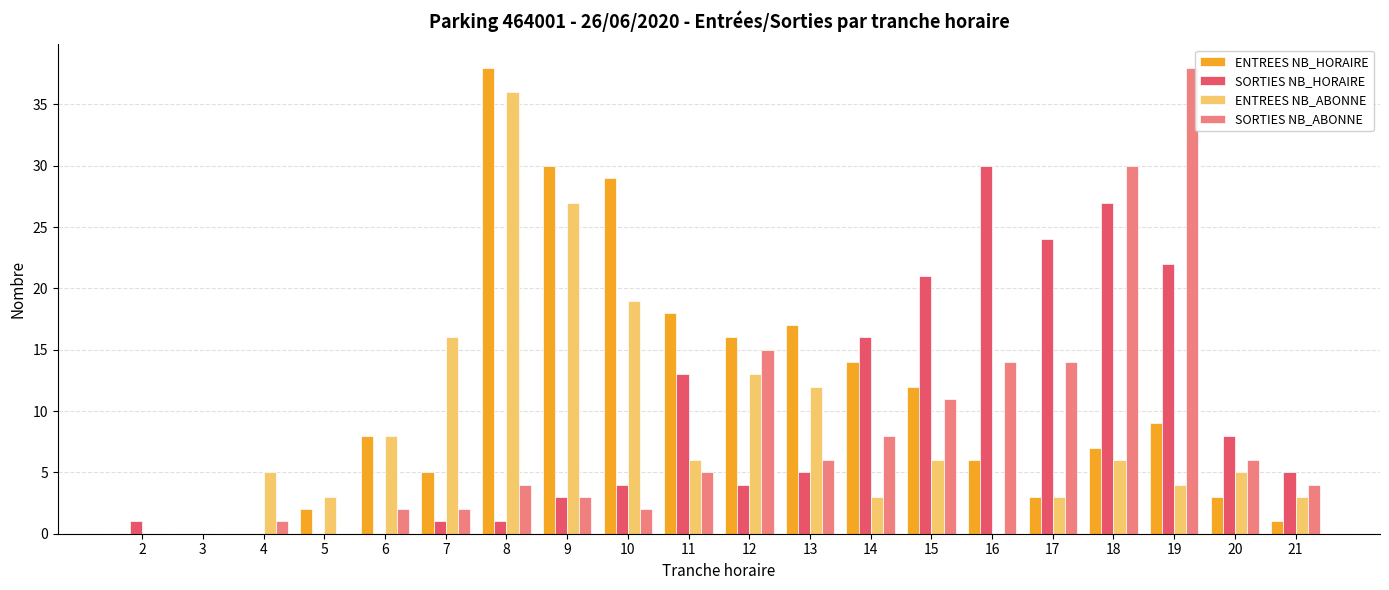

Reading left to right, extract all data points from this chart.

ENTREES NB_HORAIRE: 2=0	3=0	4=0	5=2	6=8	7=5	8=38	9=30	10=29	11=18	12=16	13=17	14=14	15=12	16=6	17=3	18=7	19=9	20=3	21=1
SORTIES NB_HORAIRE: 2=1	3=0	4=0	5=0	6=0	7=1	8=1	9=3	10=4	11=13	12=4	13=5	14=16	15=21	16=30	17=24	18=27	19=22	20=8	21=5
ENTREES NB_ABONNE: 2=0	3=0	4=5	5=3	6=8	7=16	8=36	9=27	10=19	11=6	12=13	13=12	14=3	15=6	16=0	17=3	18=6	19=4	20=5	21=3
SORTIES NB_ABONNE: 2=0	3=0	4=1	5=0	6=2	7=2	8=4	9=3	10=2	11=5	12=15	13=6	14=8	15=11	16=14	17=14	18=30	19=38	20=6	21=4